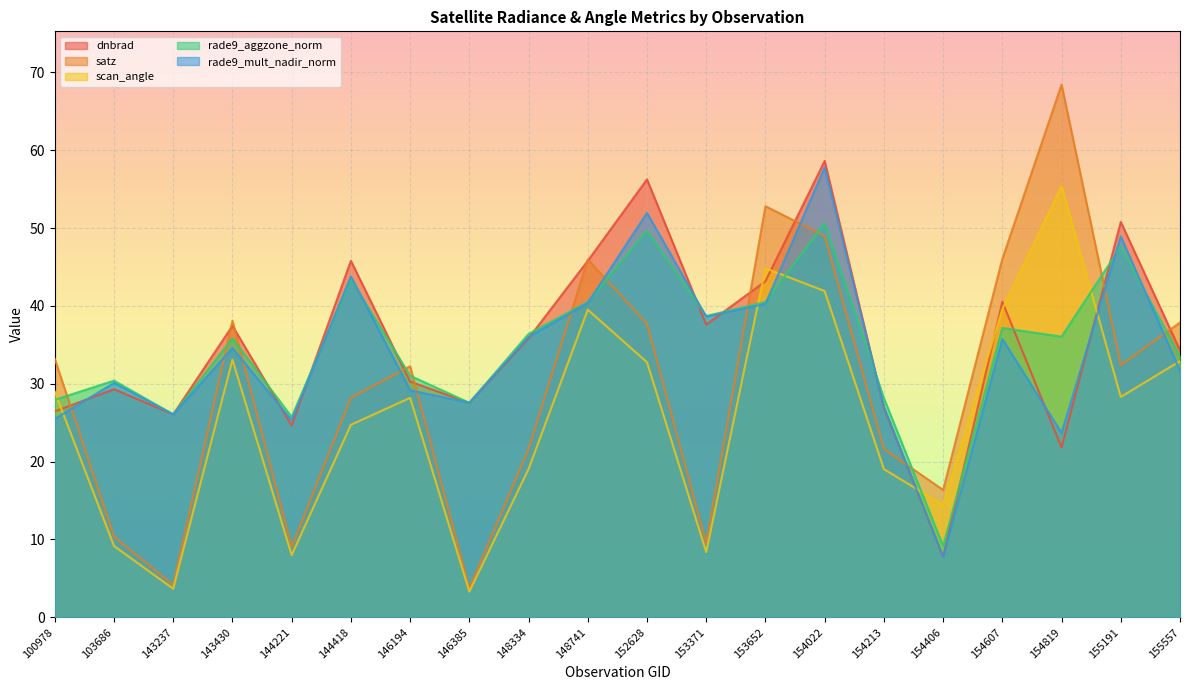

What are all the series names shown in the legend?

dnbrad, satz, scan_angle, rade9_aggzone_norm, rade9_mult_nadir_norm